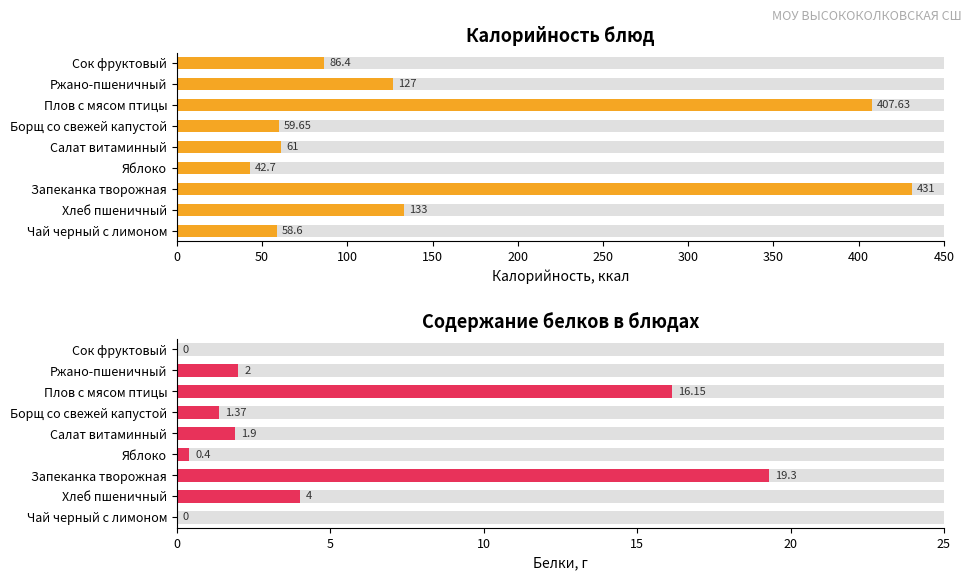

What is the minimum value for Калорийность?

42.7